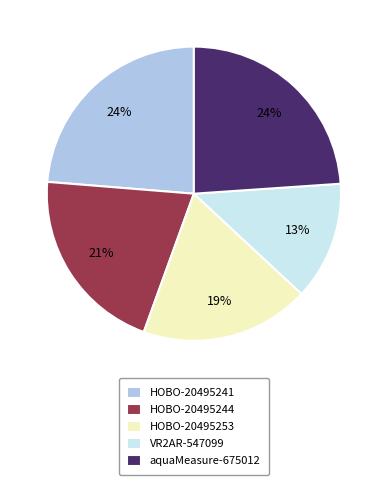

Which slice is the smallest?

VR2AR-547099